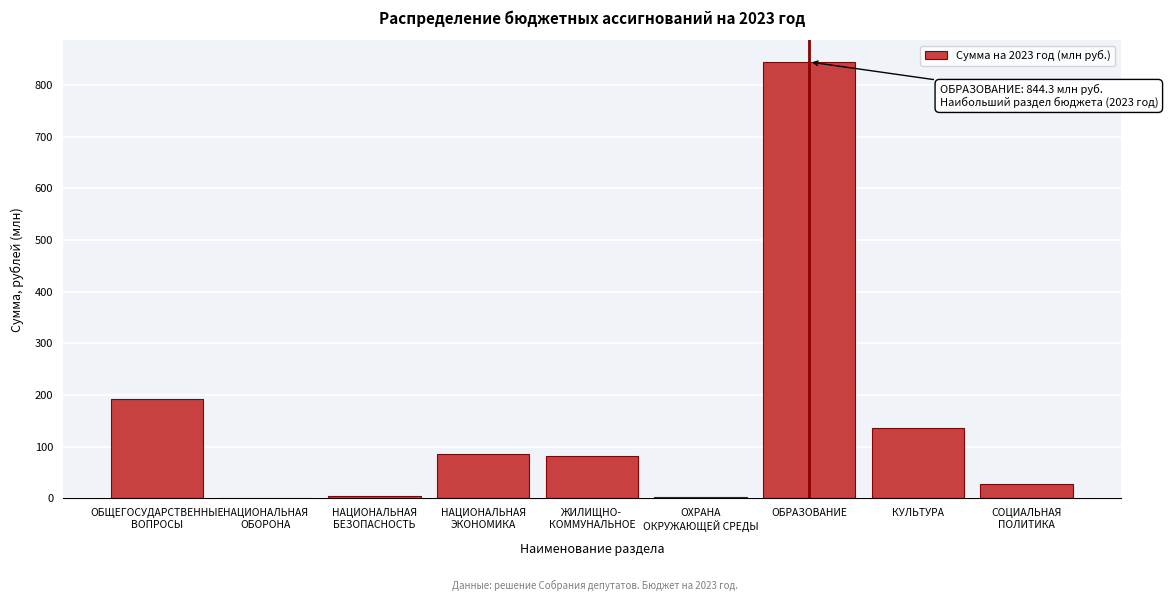

True or false: the data shows 40.8 at КУЛЬТУРА.

False